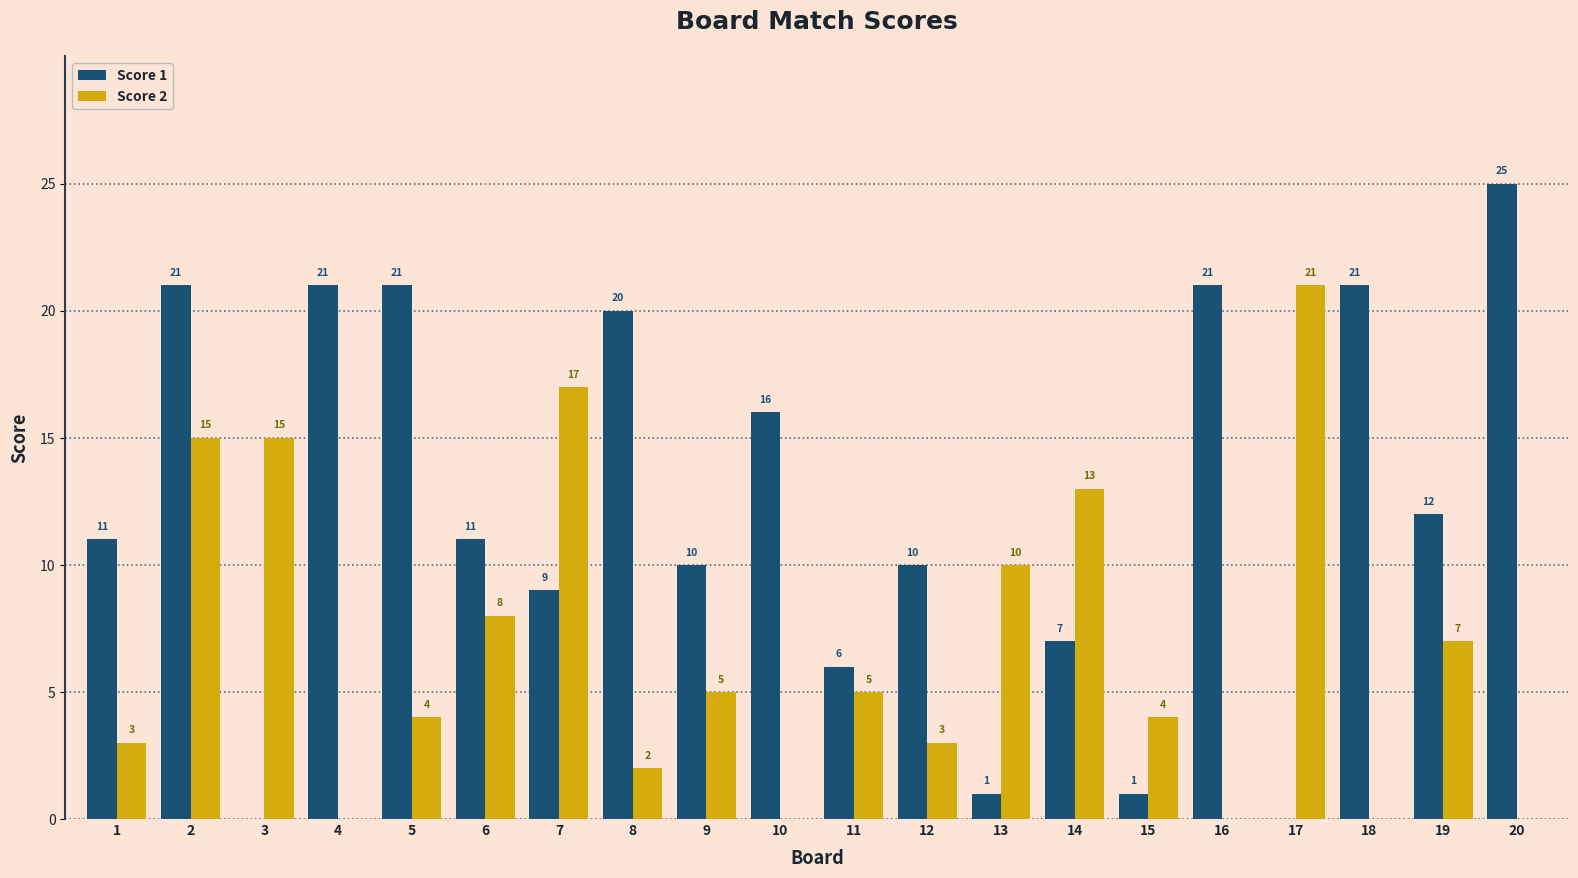

How many distinct data groups are displayed?

2